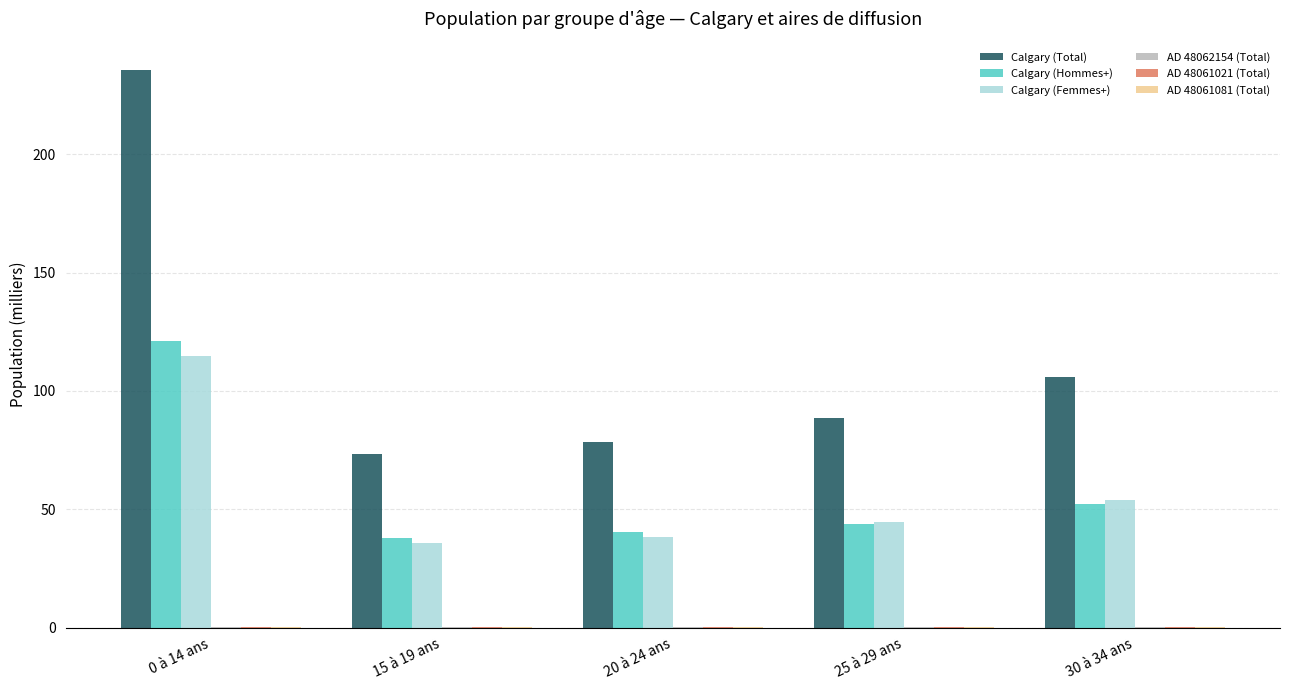

What is the greatest value displayed?

235.9